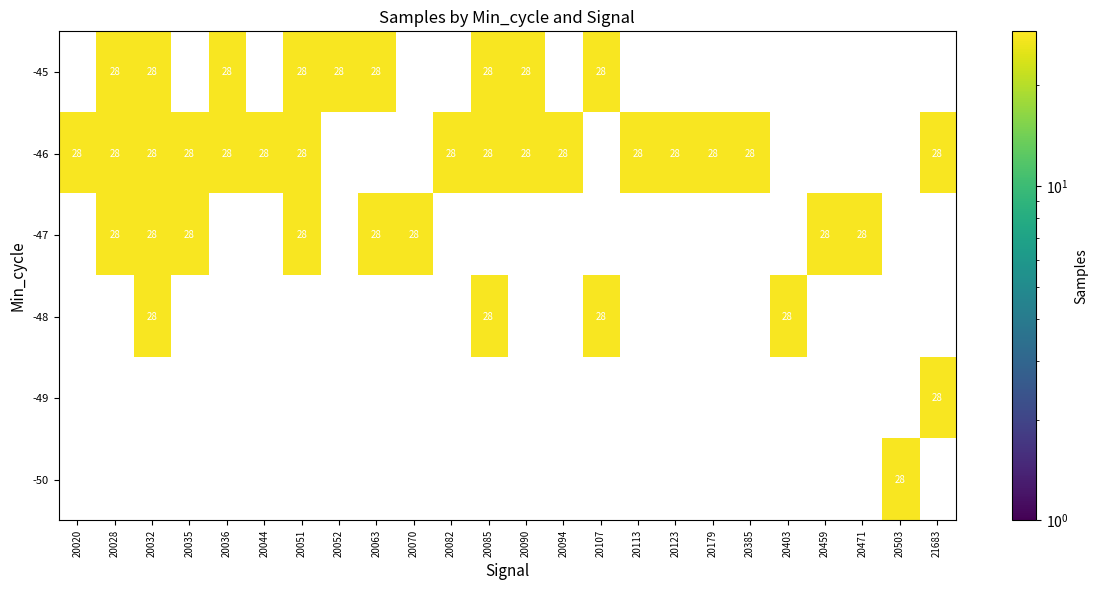

True or false: -46 has a value of 28 at 20113.

True